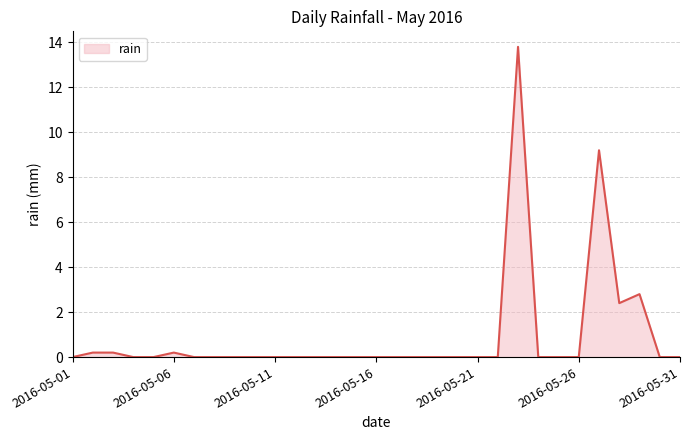

What is the difference between the maximum and minimum values?

13.8